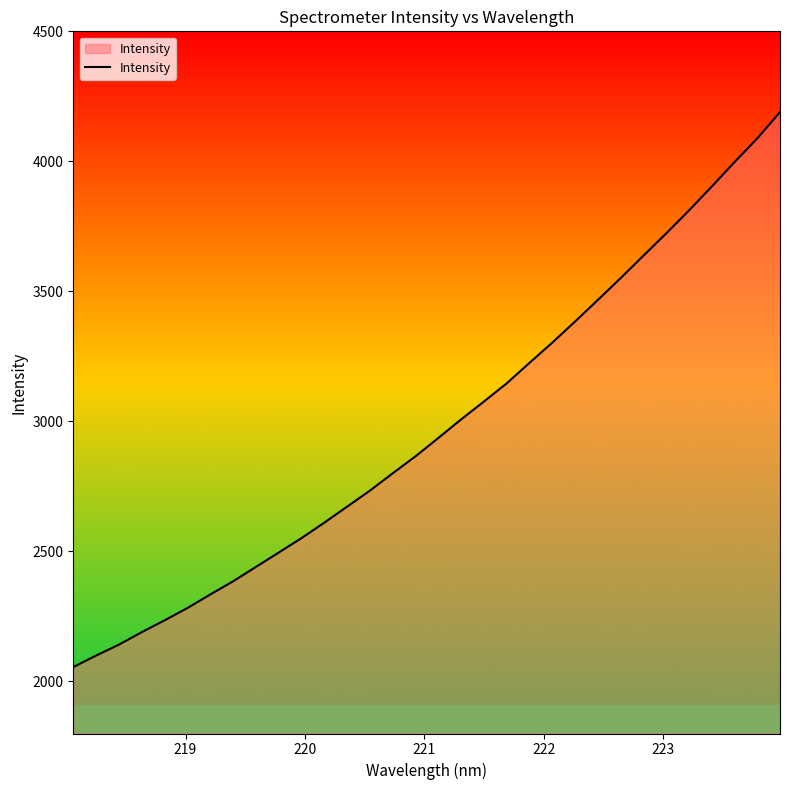

What is the minimum value shown in the chart?

2055.4